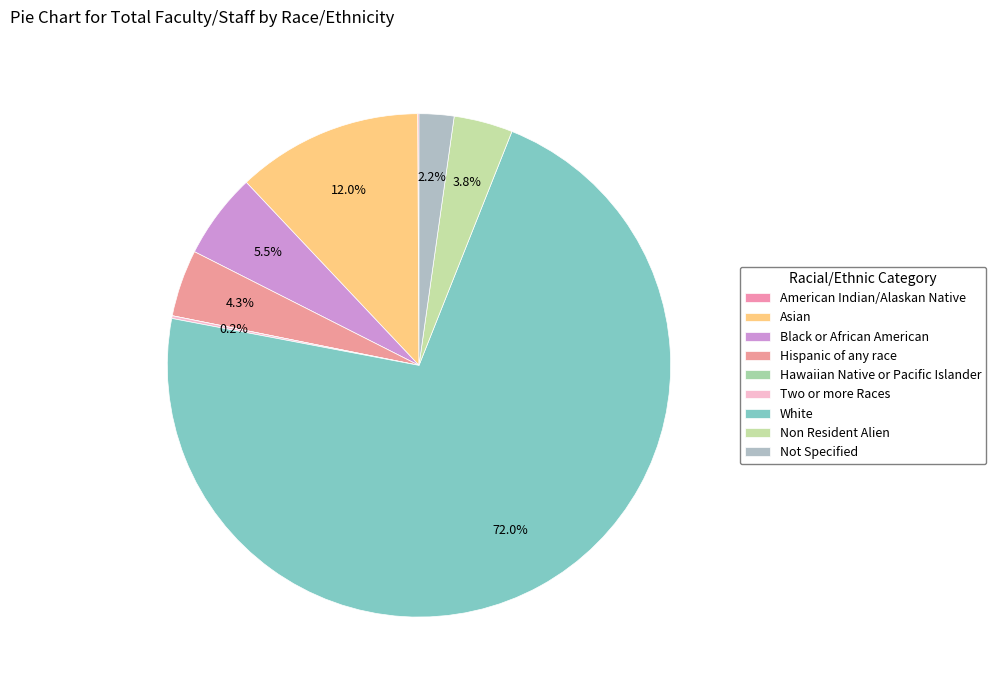

How much of the chart is everything except Non Resident Alien?

96.2%